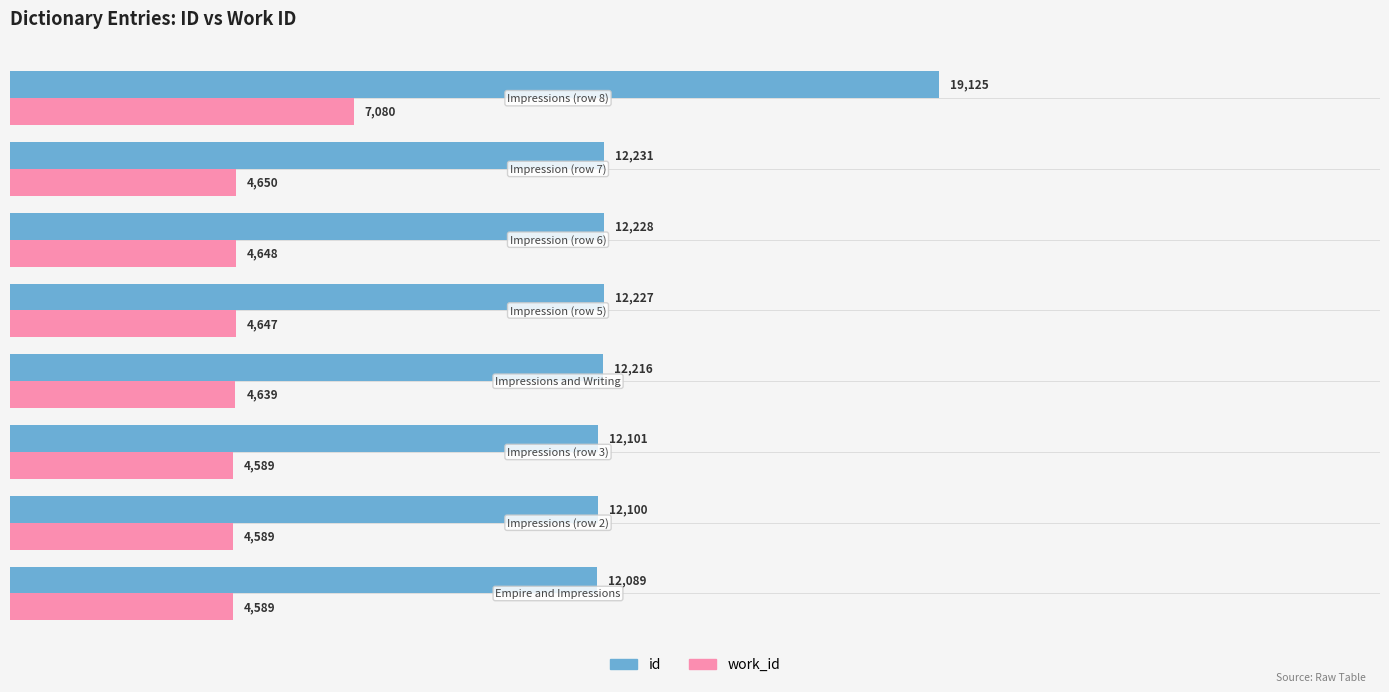

How many categories are shown in the chart?

8